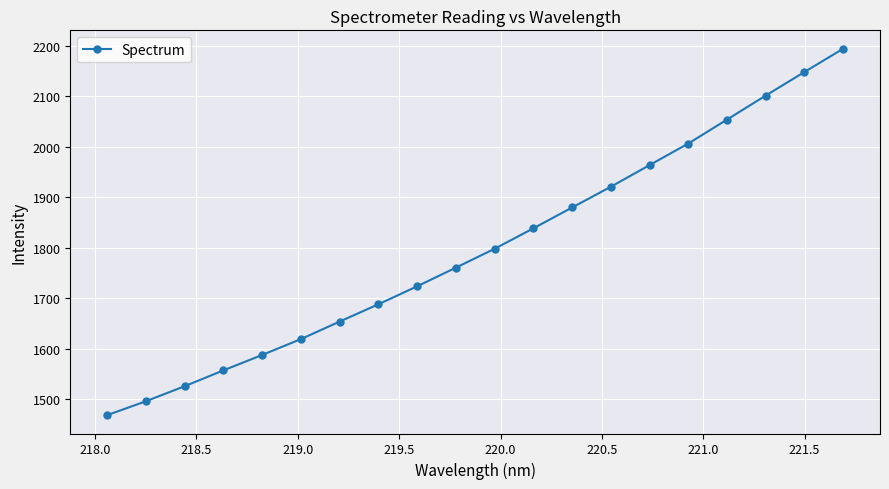

How many lines are shown in the chart?

1